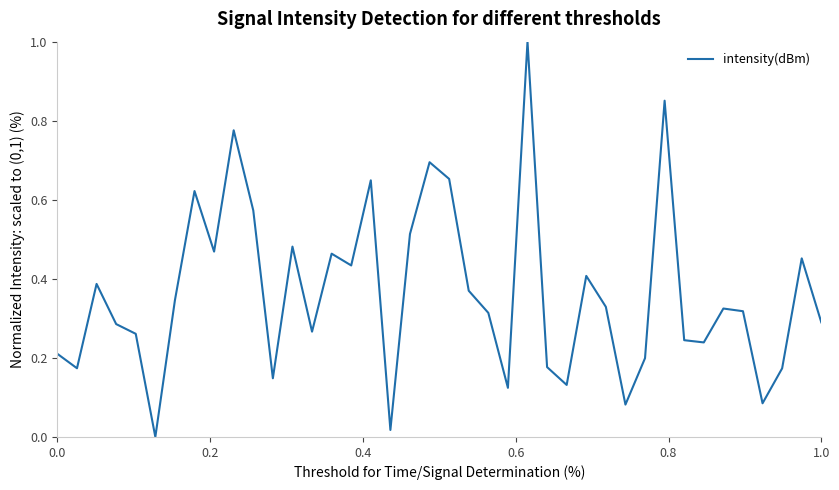

What is the difference between the maximum and minimum values?

1.0